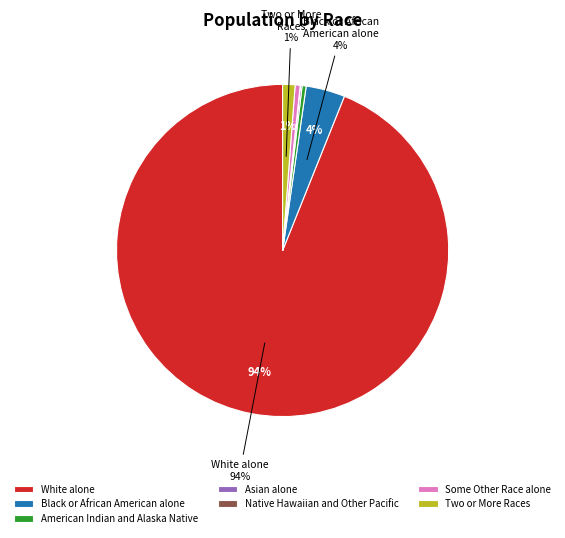

Is it true that White alone is 99% of the pie?

False